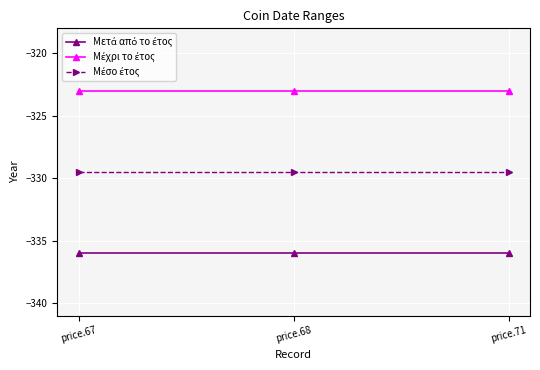

At how many categories does at least one series exceed -334?

3